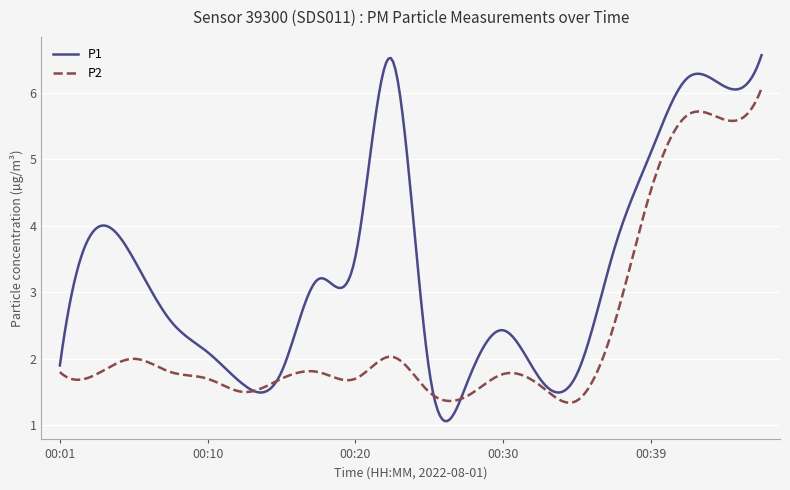

Rank the series by their maximum value, from lowest to highest.

P2, P1